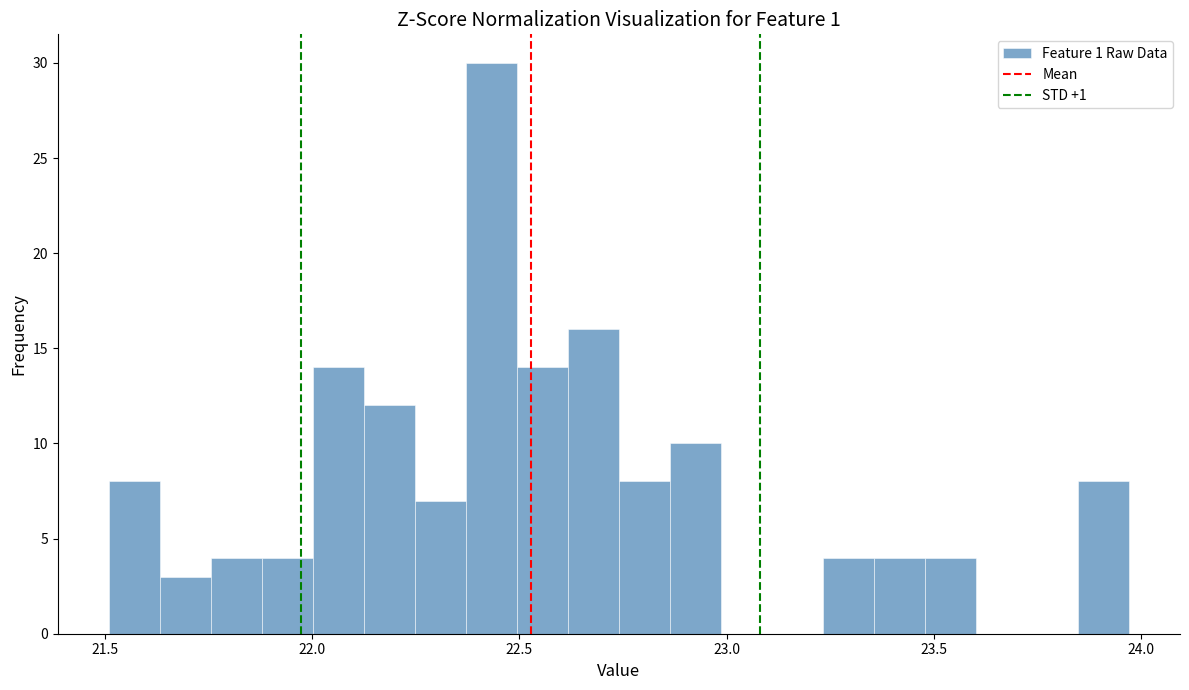

Read against the x-axis, roughly where is the centre of the tallest bar?

22.45